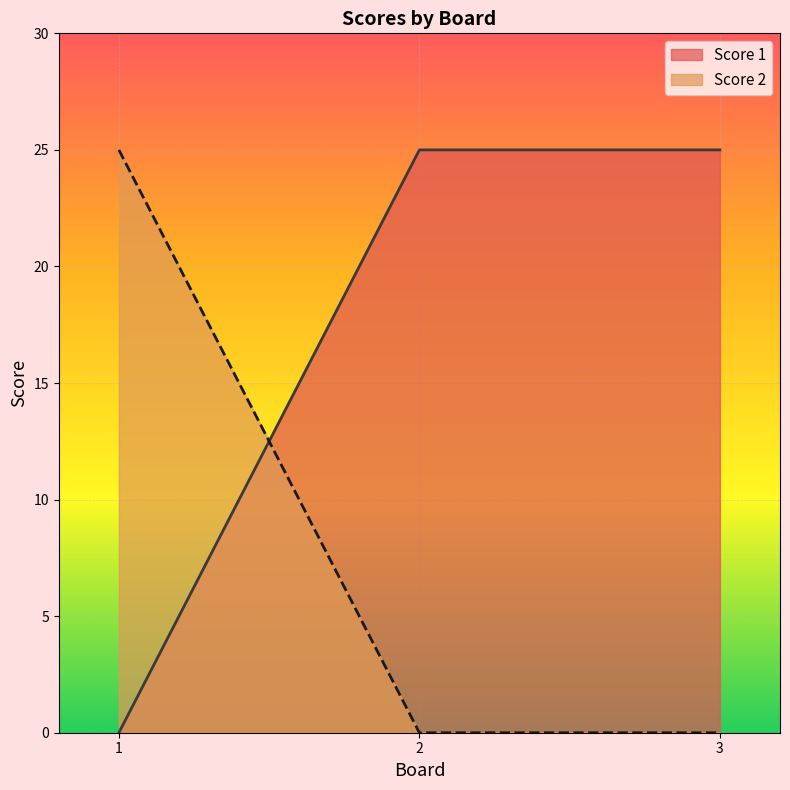

At 3, list the series in order from largest to smallest.

Score 1, Score 2